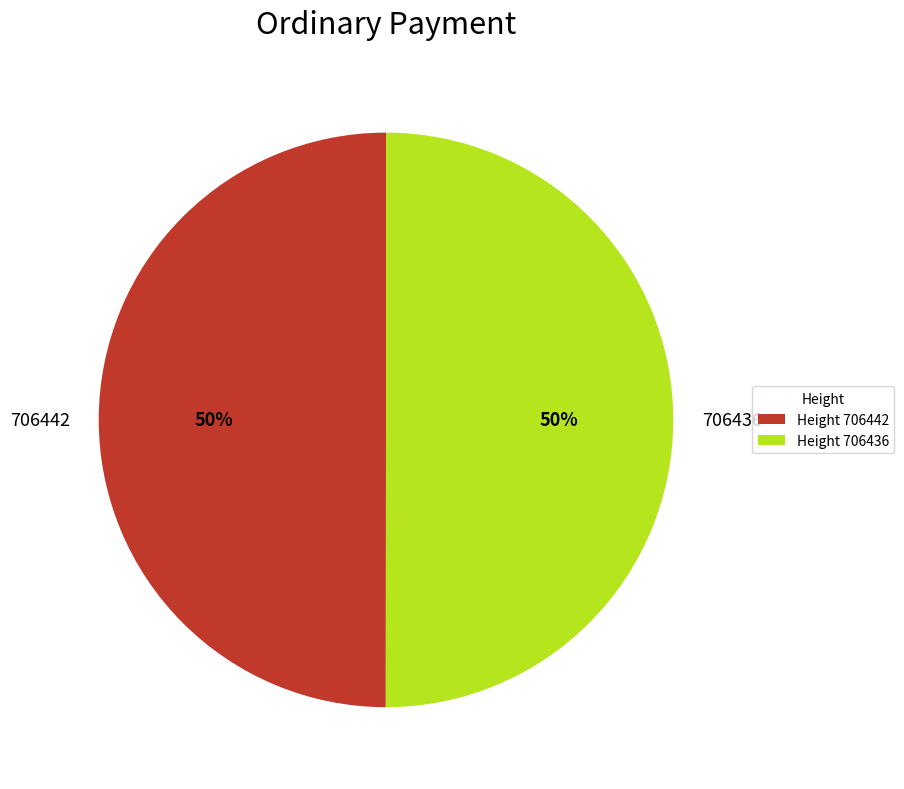

To the nearest percent, what is the average slice percentage?

50%